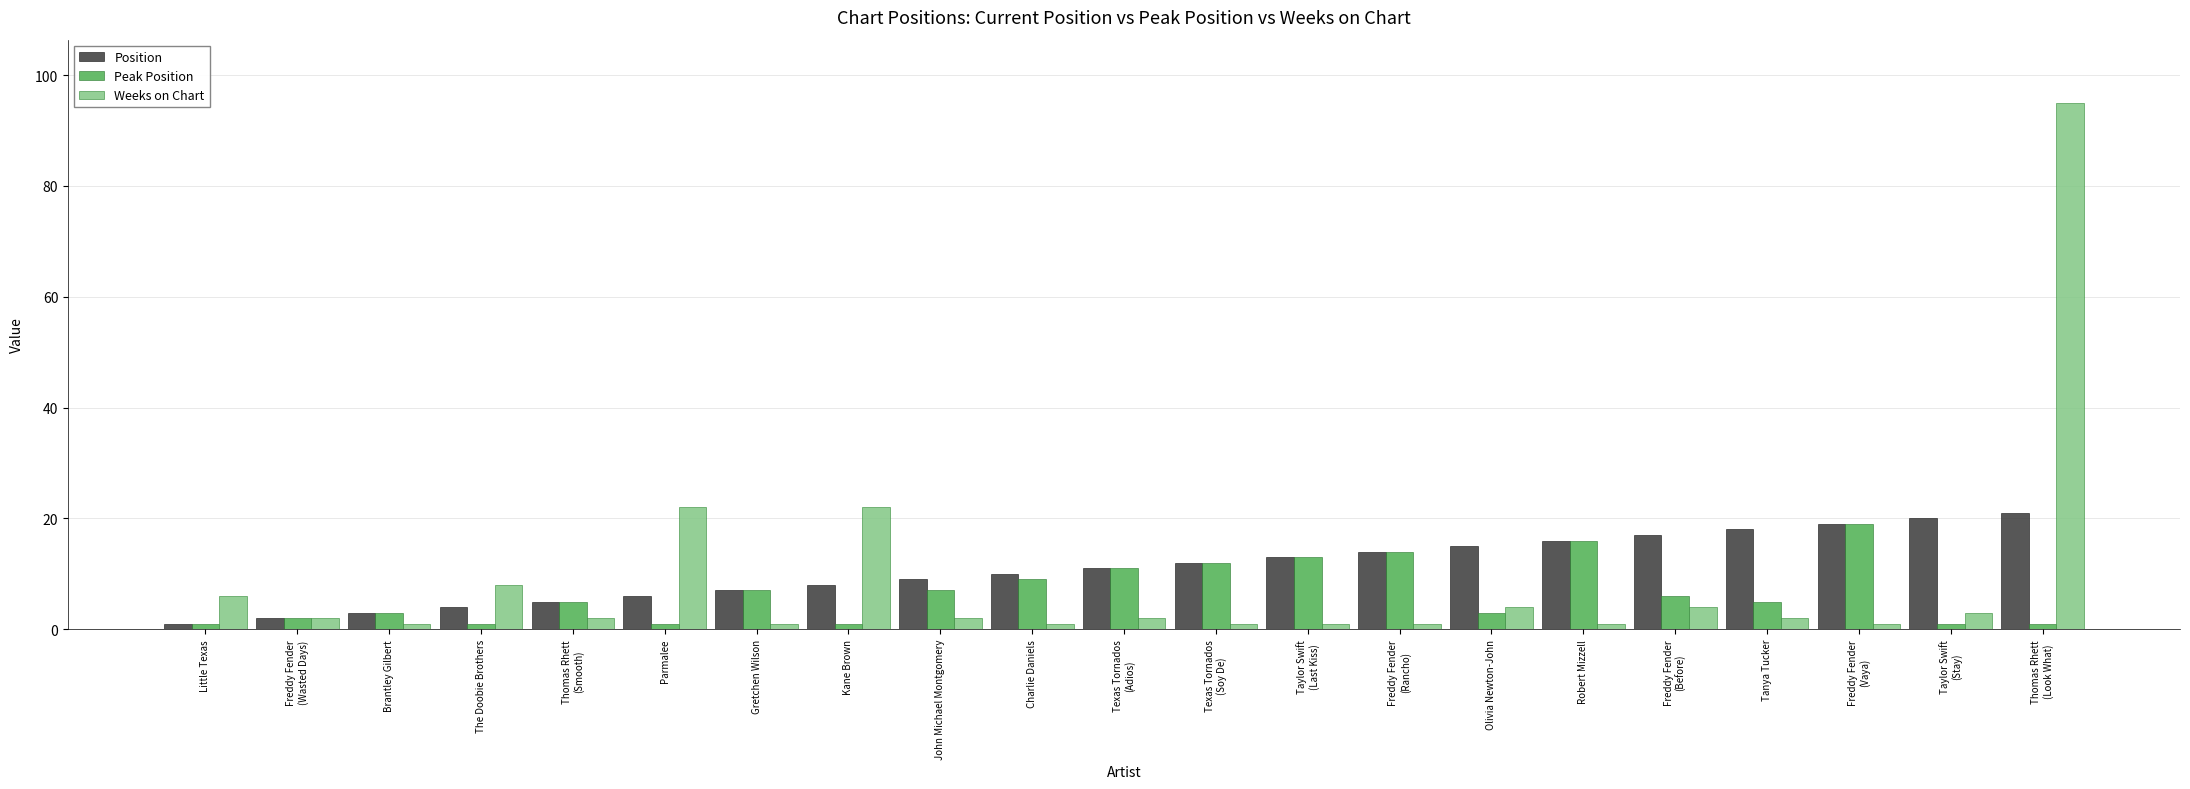

Reading right to left, list all the values displayed in this chart.

Position: Thomas Rhett
(Look What)=21	Taylor Swift
(Stay)=20	Freddy Fender
(Vaya)=19	Tanya Tucker=18	Freddy Fender
(Before)=17	Robert Mizzell=16	Olivia Newton-John=15	Freddy Fender
(Rancho)=14	Taylor Swift
(Last Kiss)=13	Texas Tornados
(Soy De)=12	Texas Tornados
(Adios)=11	Charlie Daniels=10	John Michael Montgomery=9	Kane Brown=8	Gretchen Wilson=7	Parmalee=6	Thomas Rhett
(Smooth)=5	The Doobie Brothers=4	Brantley Gilbert=3	Freddy Fender
(Wasted Days)=2	Little Texas=1
Peak Position: Thomas Rhett
(Look What)=1	Taylor Swift
(Stay)=1	Freddy Fender
(Vaya)=19	Tanya Tucker=5	Freddy Fender
(Before)=6	Robert Mizzell=16	Olivia Newton-John=3	Freddy Fender
(Rancho)=14	Taylor Swift
(Last Kiss)=13	Texas Tornados
(Soy De)=12	Texas Tornados
(Adios)=11	Charlie Daniels=9	John Michael Montgomery=7	Kane Brown=1	Gretchen Wilson=7	Parmalee=1	Thomas Rhett
(Smooth)=5	The Doobie Brothers=1	Brantley Gilbert=3	Freddy Fender
(Wasted Days)=2	Little Texas=1
Weeks on Chart: Thomas Rhett
(Look What)=95	Taylor Swift
(Stay)=3	Freddy Fender
(Vaya)=1	Tanya Tucker=2	Freddy Fender
(Before)=4	Robert Mizzell=1	Olivia Newton-John=4	Freddy Fender
(Rancho)=1	Taylor Swift
(Last Kiss)=1	Texas Tornados
(Soy De)=1	Texas Tornados
(Adios)=2	Charlie Daniels=1	John Michael Montgomery=2	Kane Brown=22	Gretchen Wilson=1	Parmalee=22	Thomas Rhett
(Smooth)=2	The Doobie Brothers=8	Brantley Gilbert=1	Freddy Fender
(Wasted Days)=2	Little Texas=6